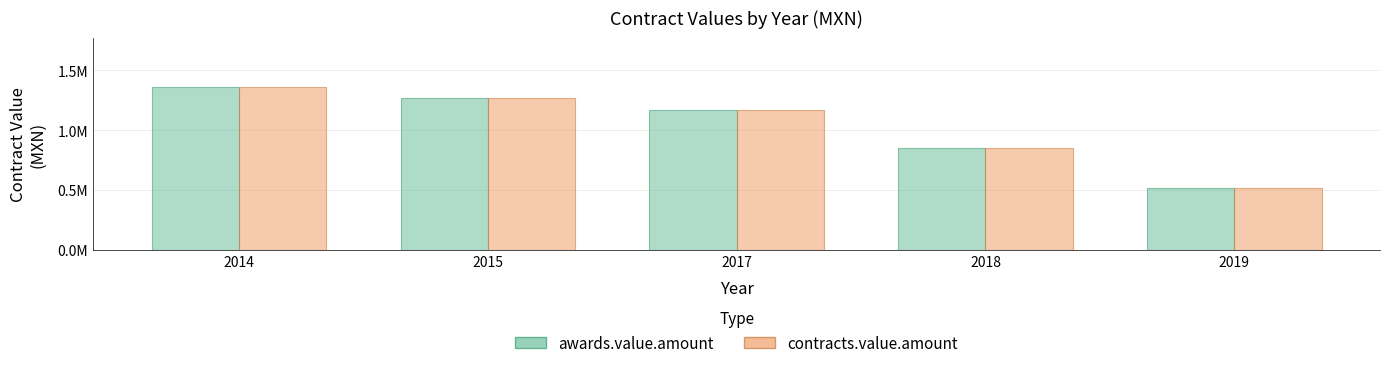

At which label does awards.value.amount first exceed 1169280?

2014